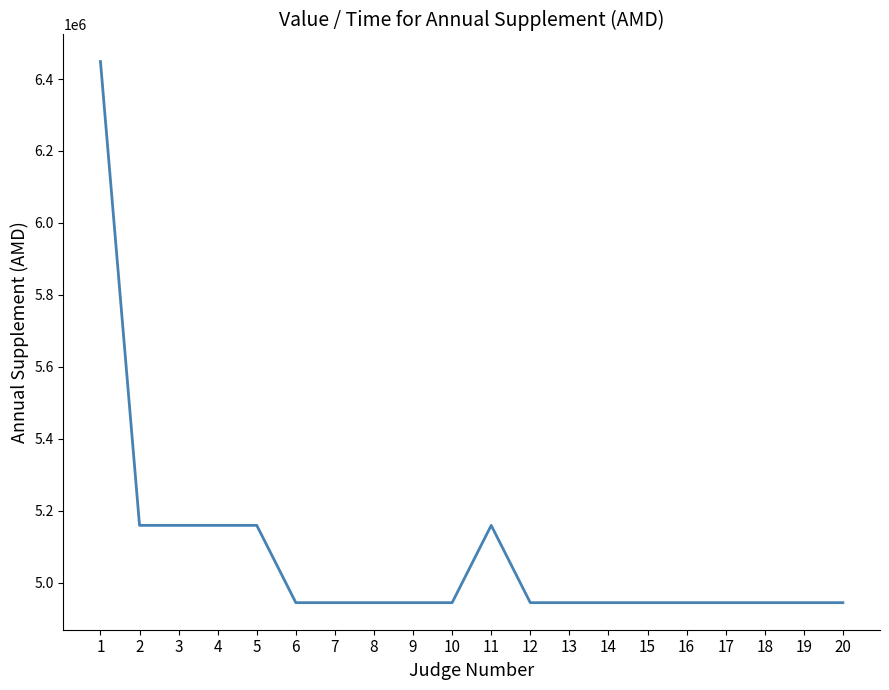

What is the difference between the maximum and minimum values?

1504685